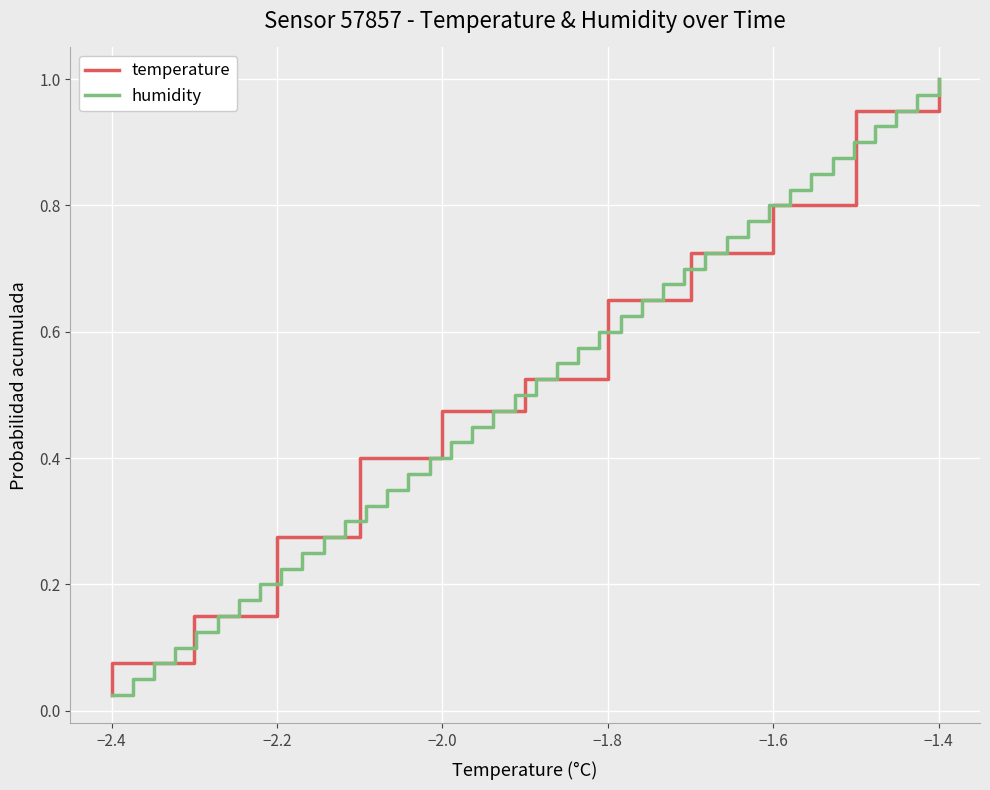

At which label is humidity closest to 0?

−2.4